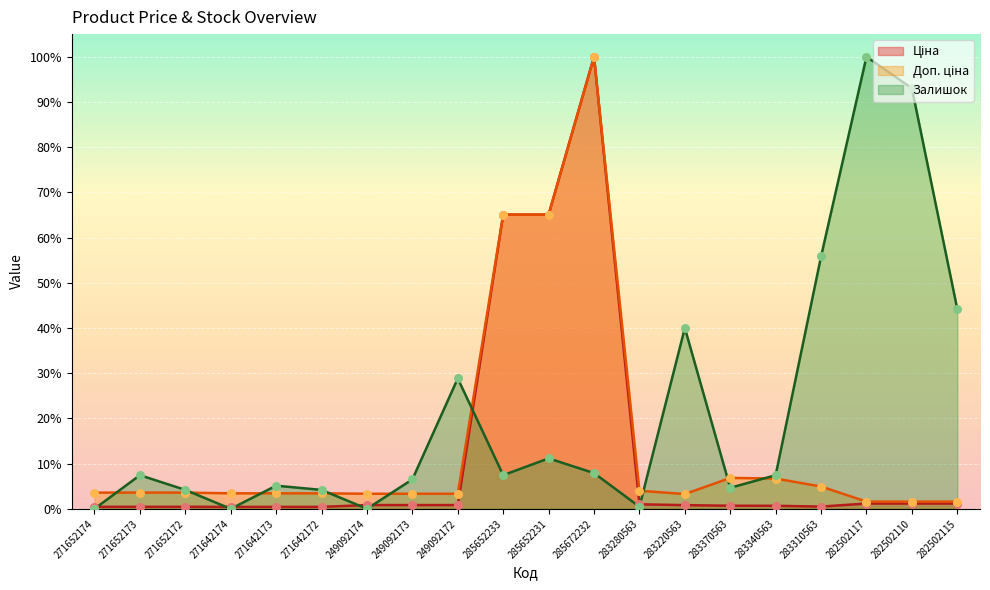

Which series has the largest total across all categories?

Залишок